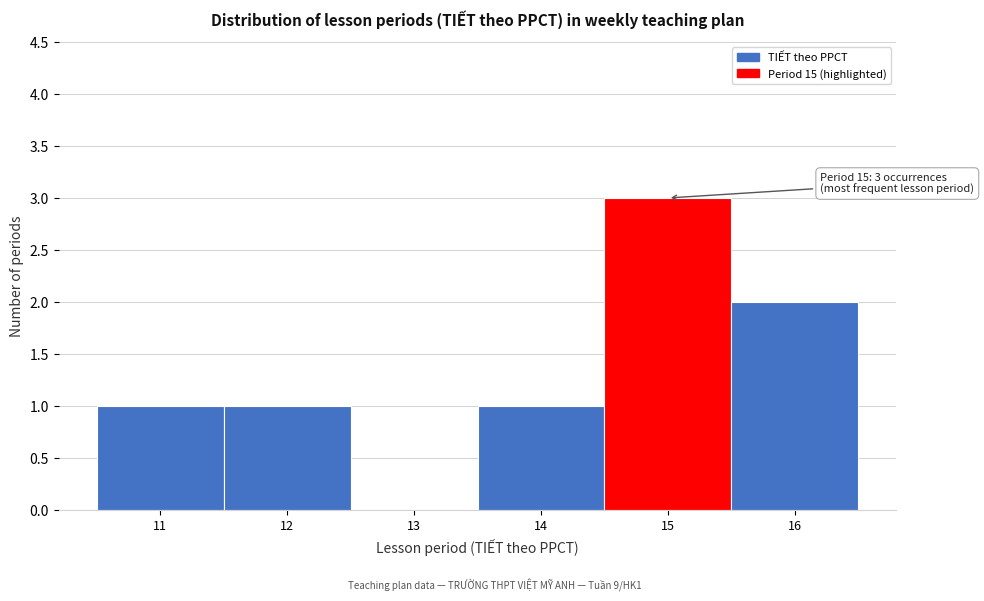

Over which range of the x-axis is the bar tallest?

14.5 to 15.5